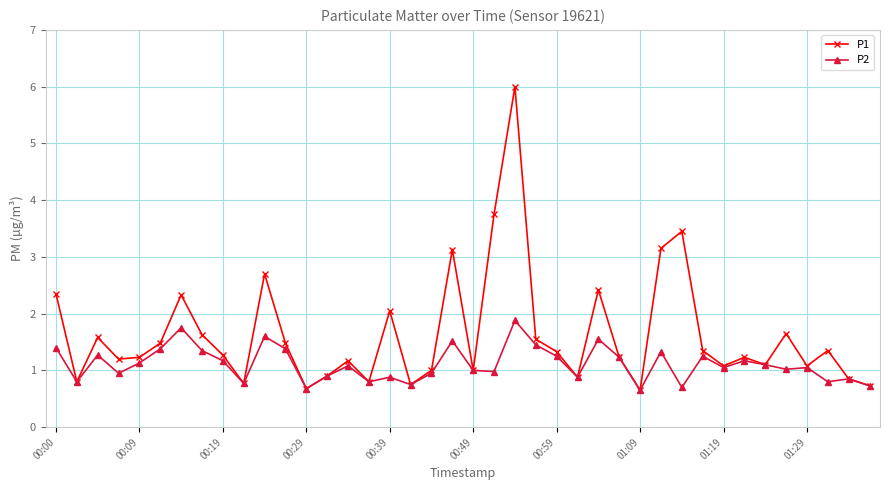

Which series has the largest total across all categories?

P1